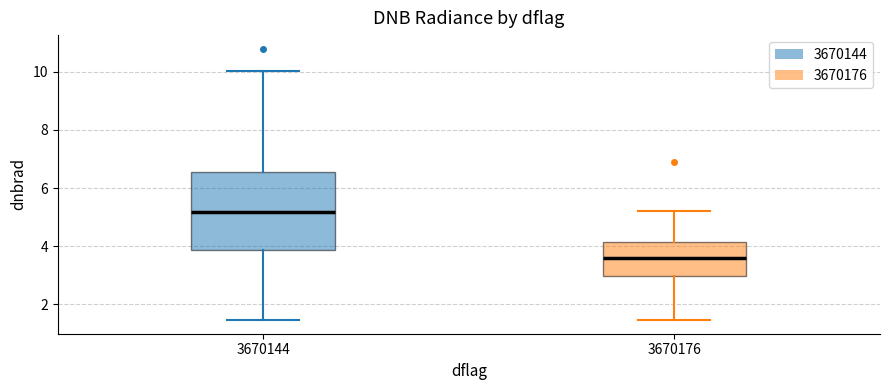

Where does the lower whisker of the box at x = 3670176 end on the y-axis? The values are not printed on the chart, so give them approximately, as read against the axis.

1.4